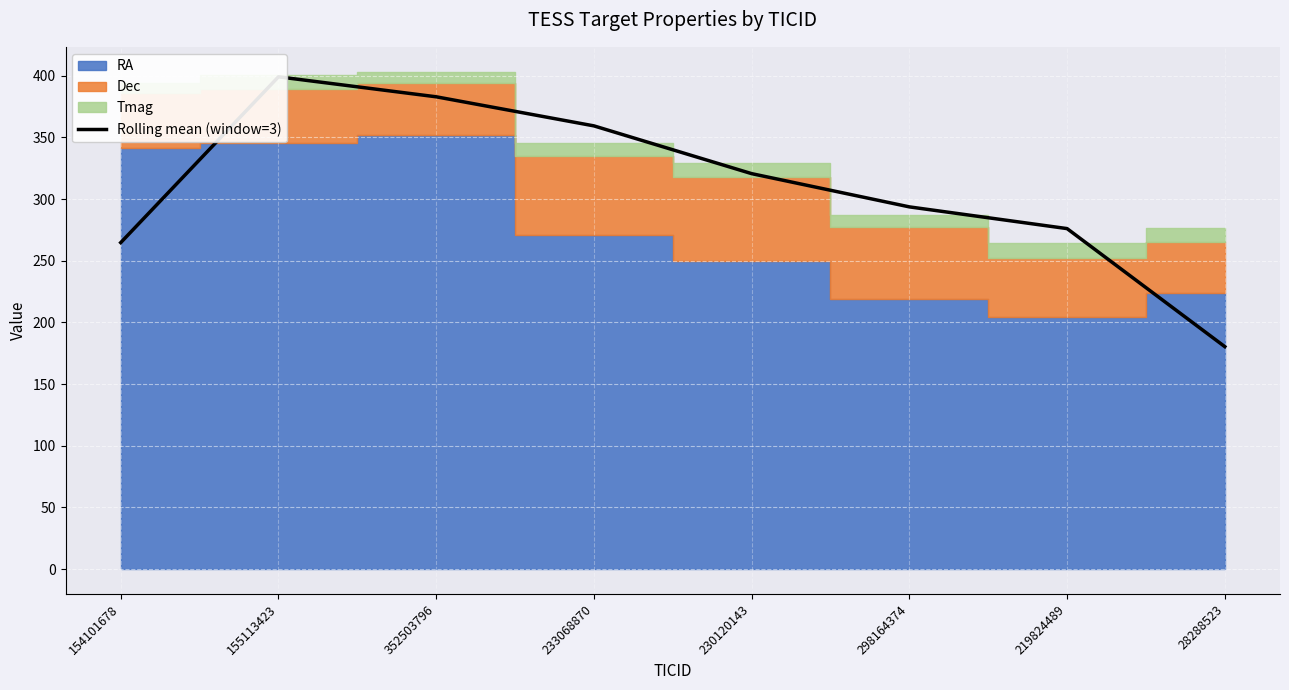

What is the greatest value displayed?

399.2